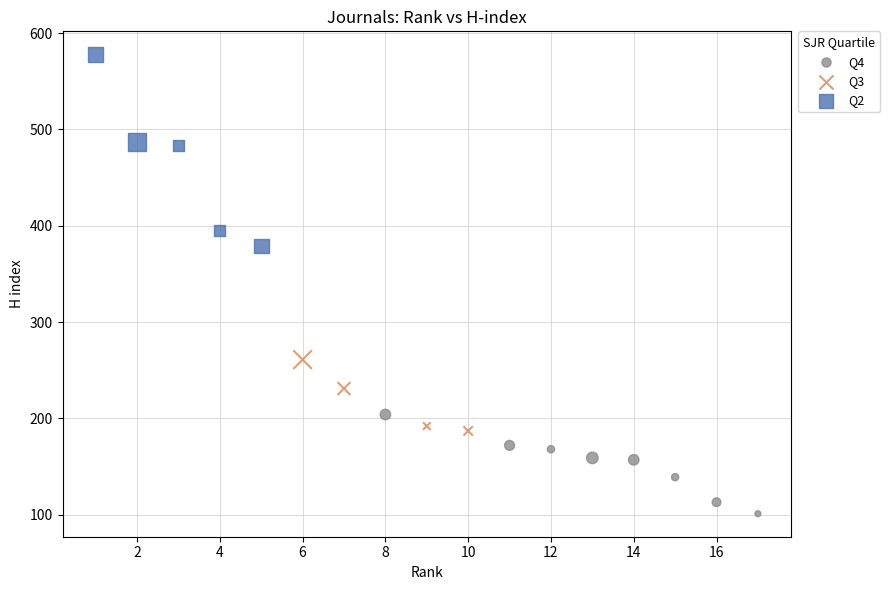

Which series reaches the maximum Y coordinate?

Q2